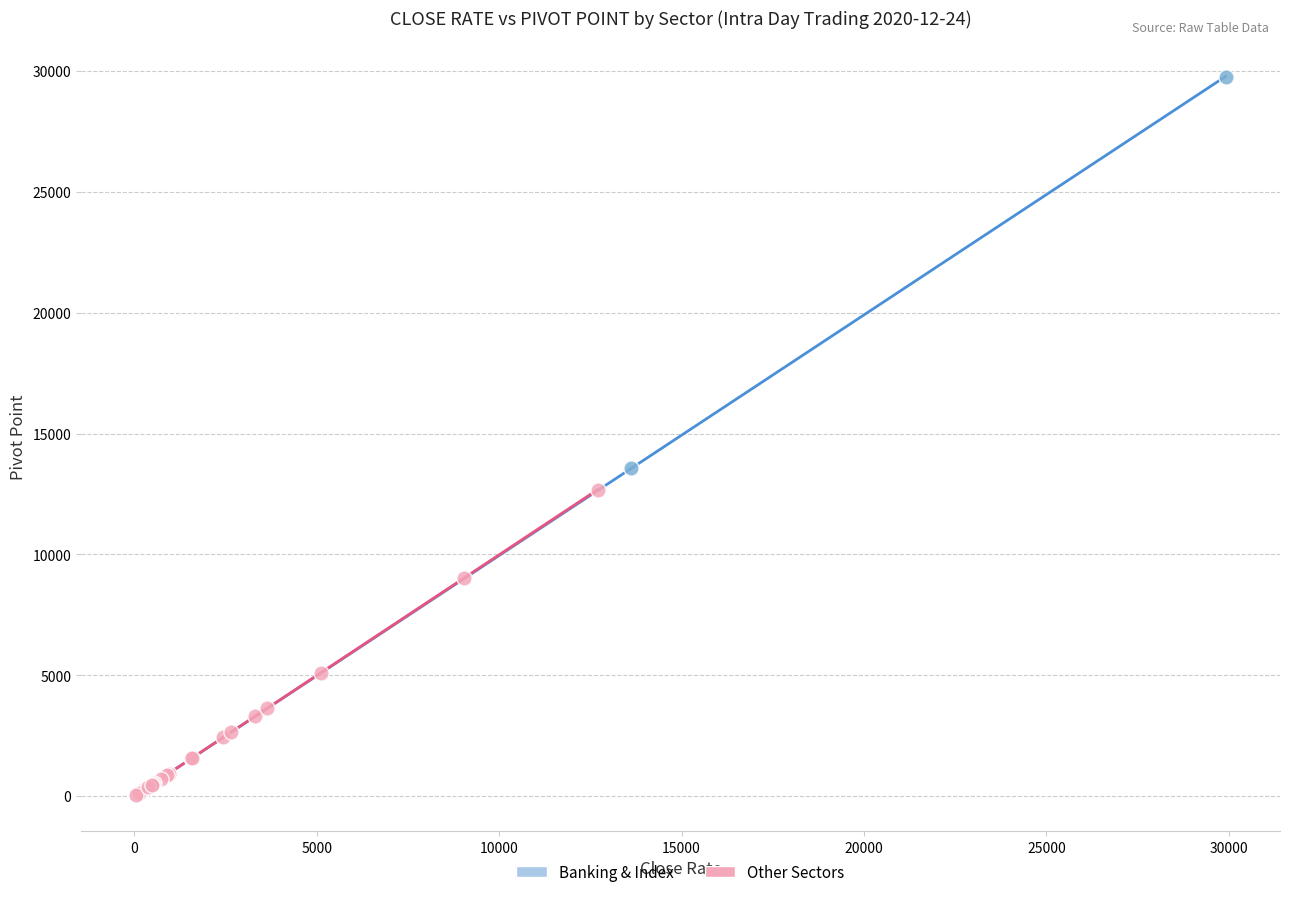

Which series reaches the maximum Y coordinate?

Banking & Index